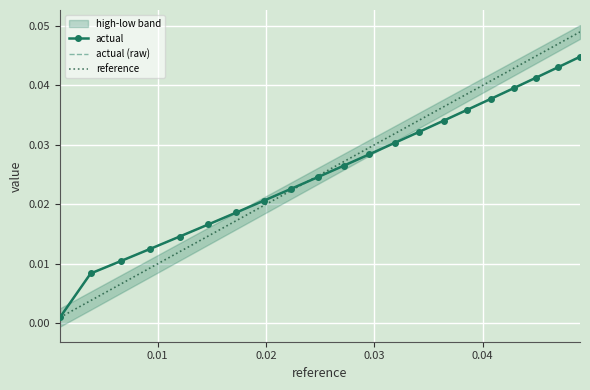

List the series in order of their peak value, lowest first.

actual, actual (raw), reference